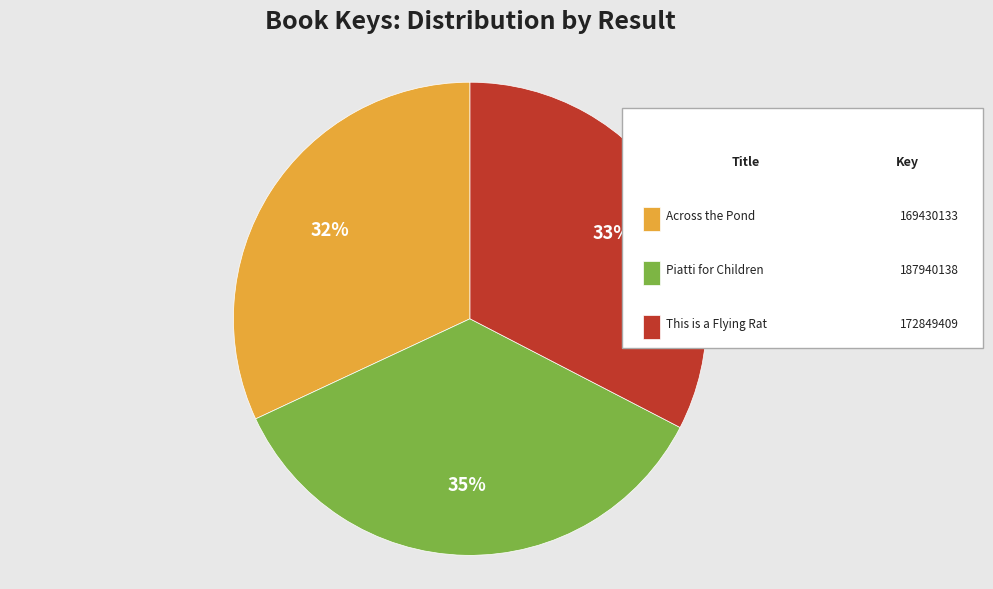

How many segments does this pie chart have?

3